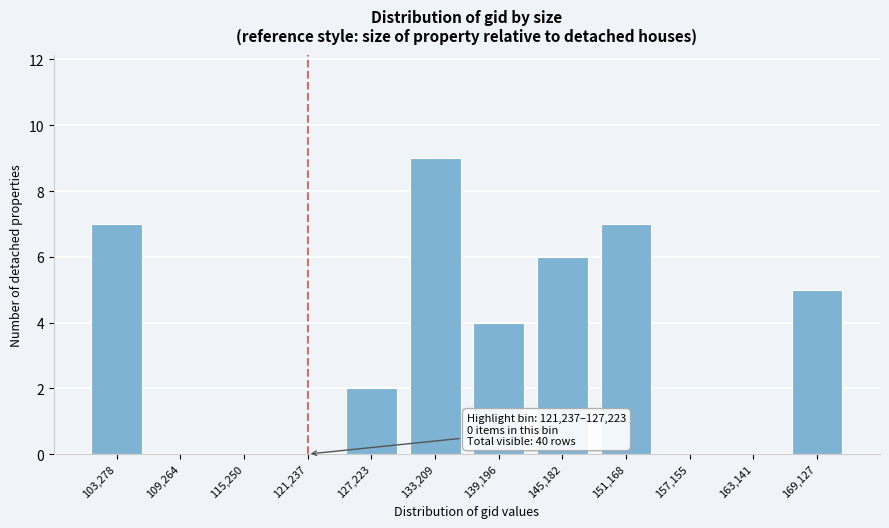

Reading right to left, extract all data points from this chart.

169,127=5	163,141=0	157,155=0	151,168=7	145,182=6	139,196=4	133,209=9	127,223=2	121,237=0	115,250=0	109,264=0	103,278=7